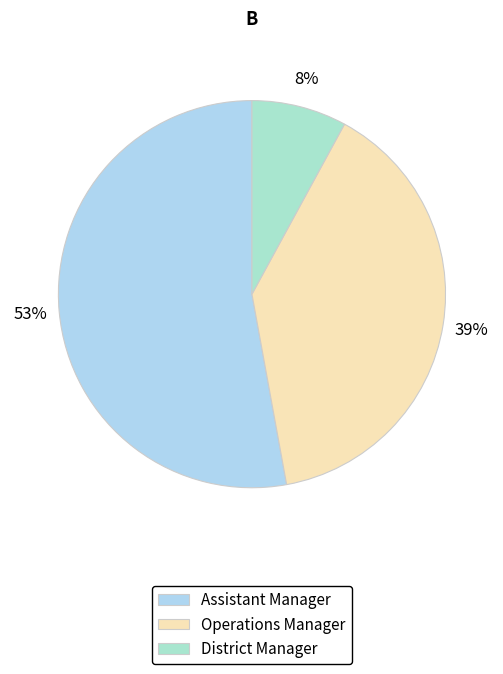

Between Assistant Manager and Operations Manager, which is larger?

Assistant Manager